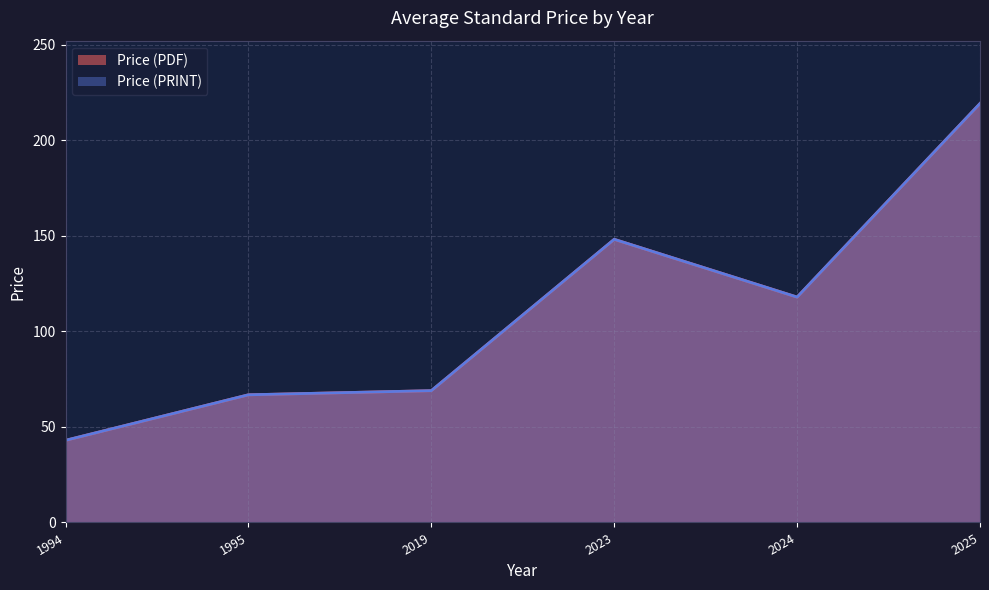

Does the chart display data point markers on the line(s)?

No